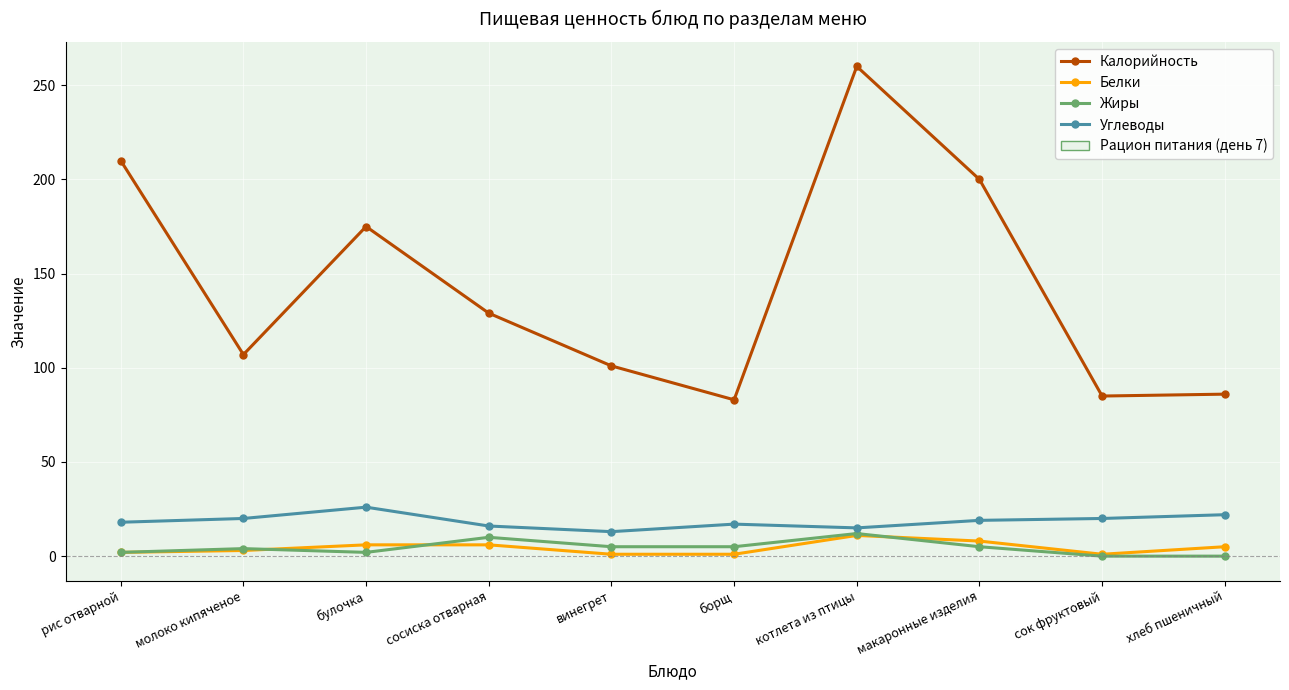

What is the sum of the Жиры values at борщ and сосиска отварная?

15